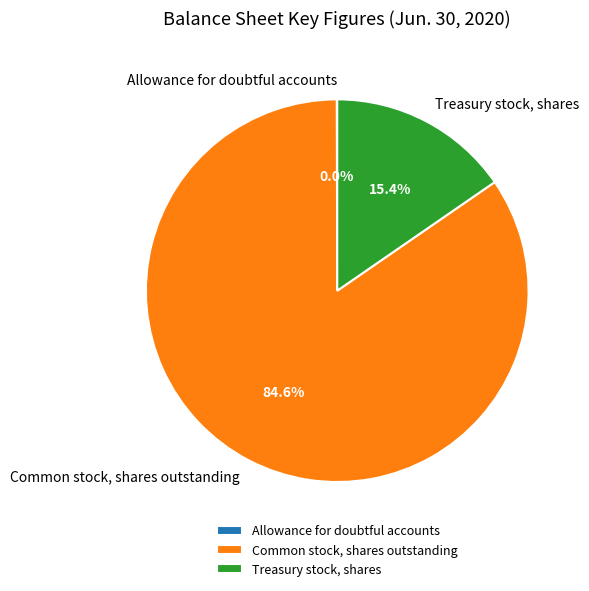

The Common stock, shares outstanding slice represents 99% of the pie. True or false?

False